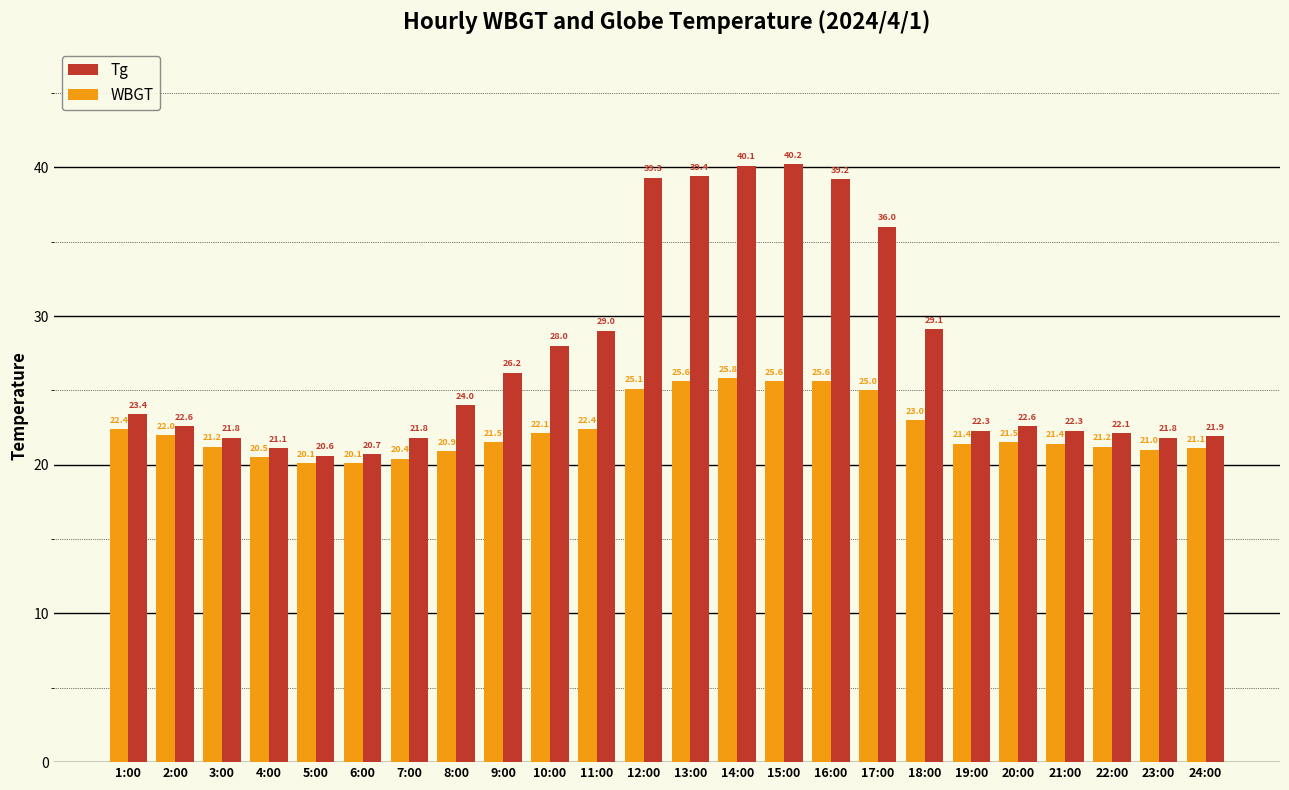

Where does the Tg series first go above 23?

1:00